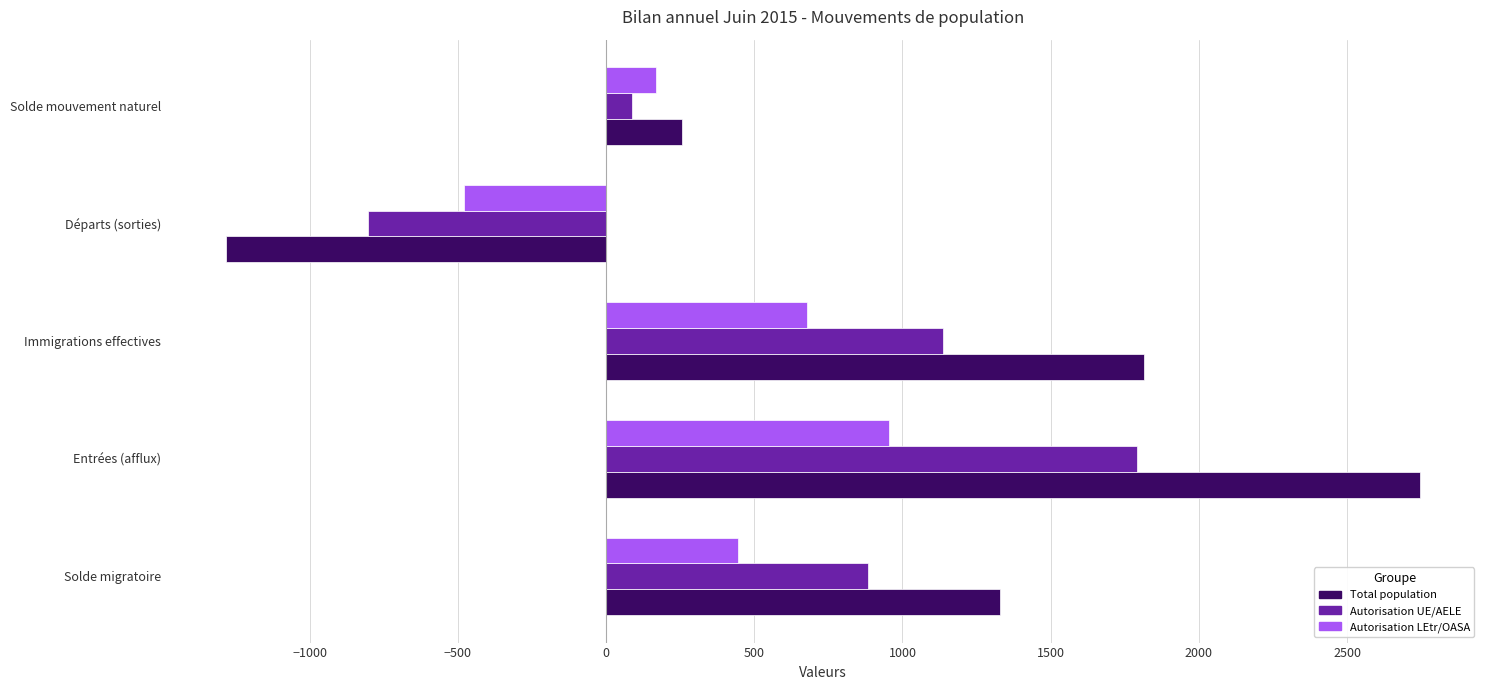

What is the difference between the maximum and minimum values in the Autorisation LEtr/OASA series?

1436